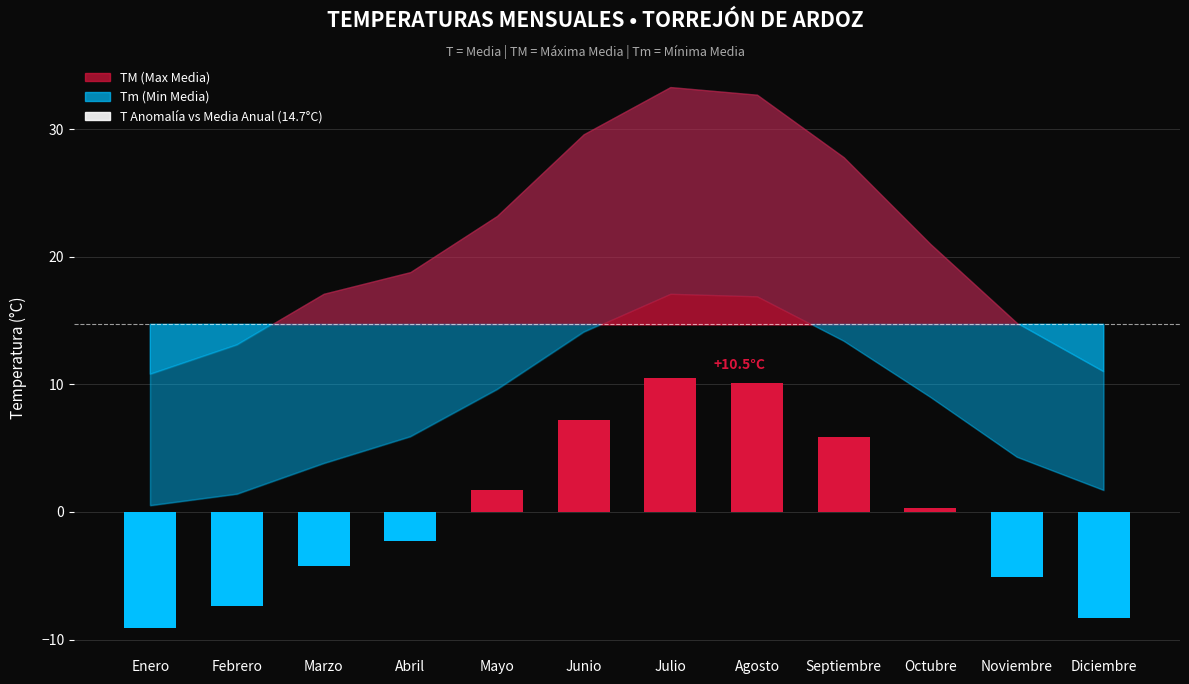

Reading right to left, what are all the values shown in this chart?

-8.3	-5.1	0.3	5.9	10.1	10.5	7.2	1.7	-2.3	-4.2	-7.4	-9.1